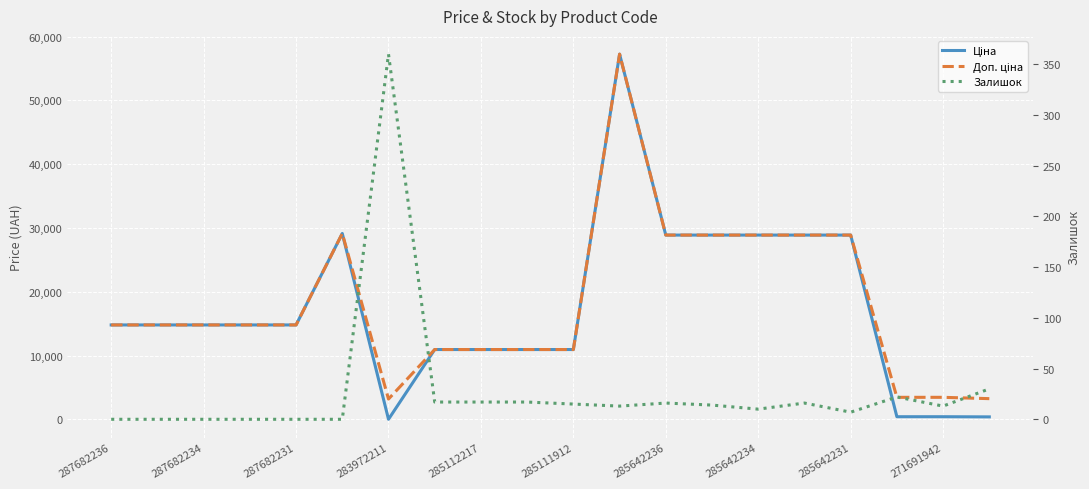

What position from the left is 271691942?

10